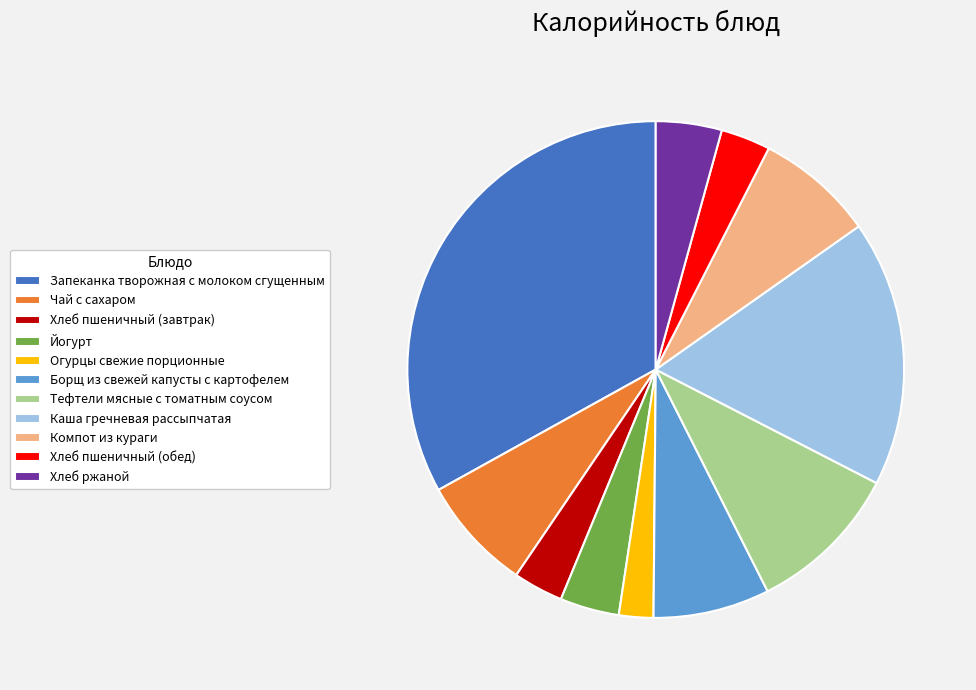

Is Чай c сахаром the majority of the pie?

No